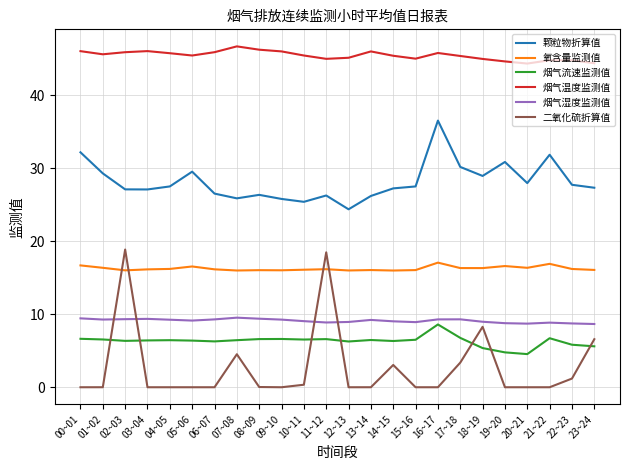

Rank the series at 00~01 from lowest to highest value.

二氧化硫折算值, 烟气流速监测值, 烟气湿度监测值, 氧含量监测值, 颗粒物折算值, 烟气温度监测值